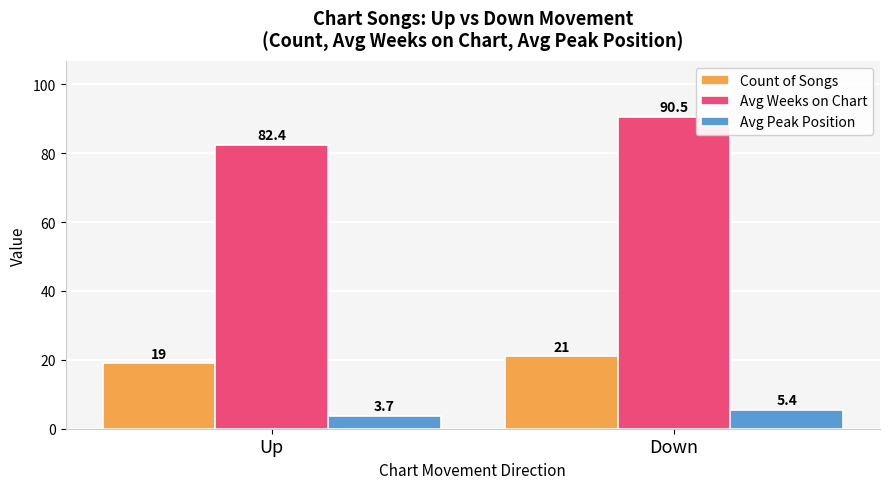

Reading left to right, extract all data points from this chart.

Count of Songs: 19.0	21.0
Avg Weeks on Chart: 82.4	90.5
Avg Peak Position: 3.7	5.4